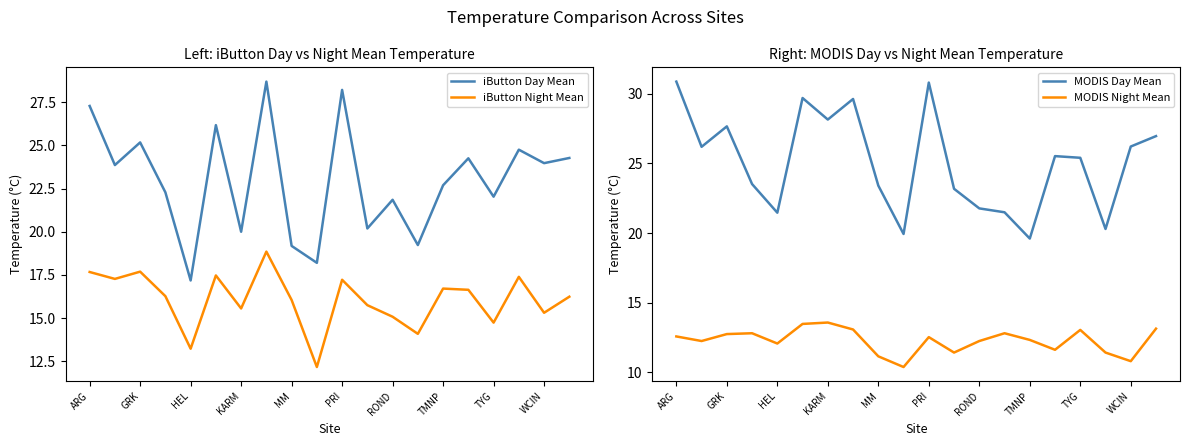

What is the minimum value for iButton Day Mean?

17.2